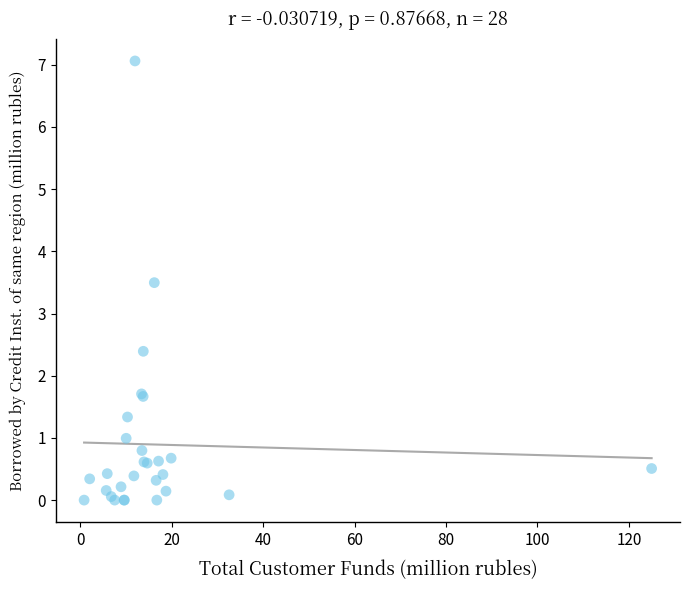

What Y value in the scatter plot is closest to 3?

3.5